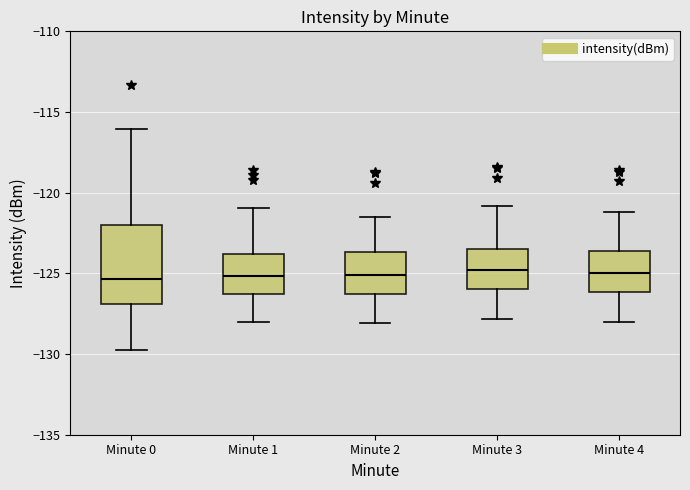

Comparing the boxes themselves (not the whiskers), which one is the tallest?

Minute 0